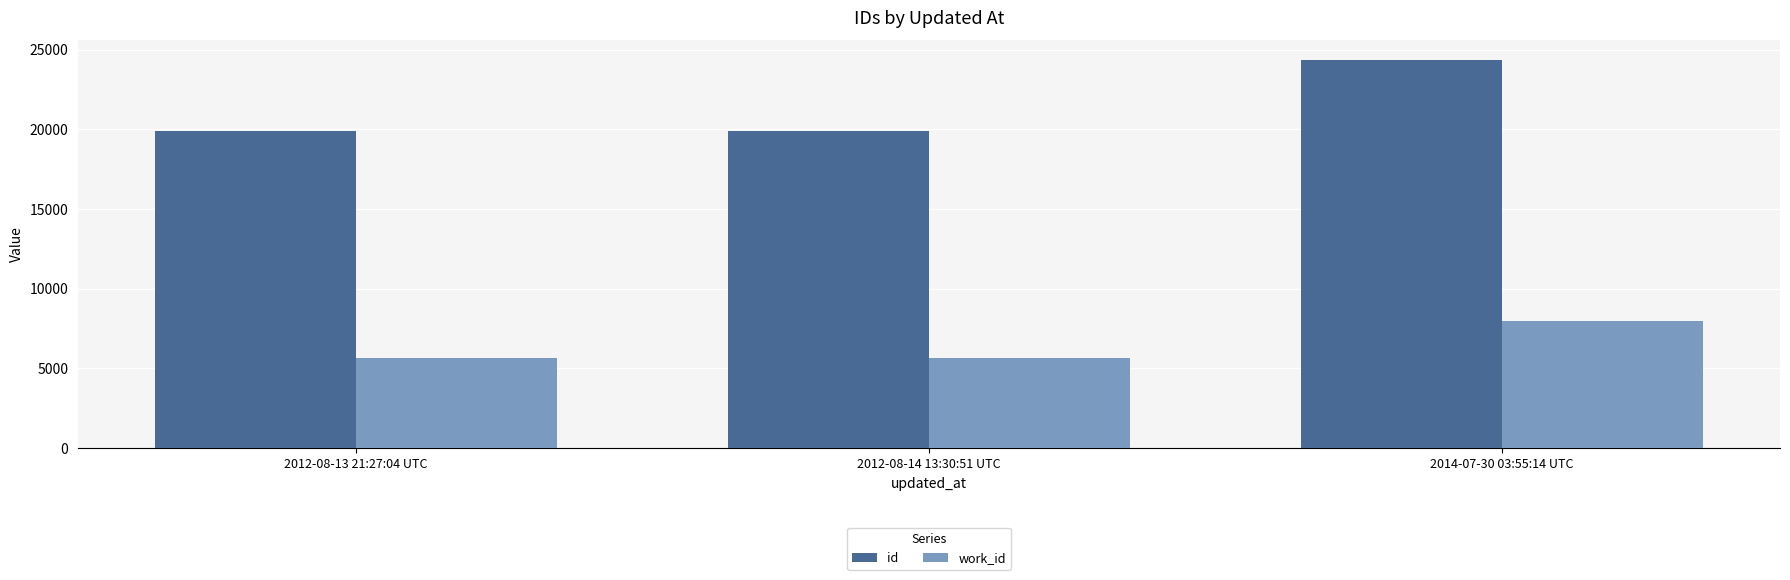

Does the chart contain any negative values?

No